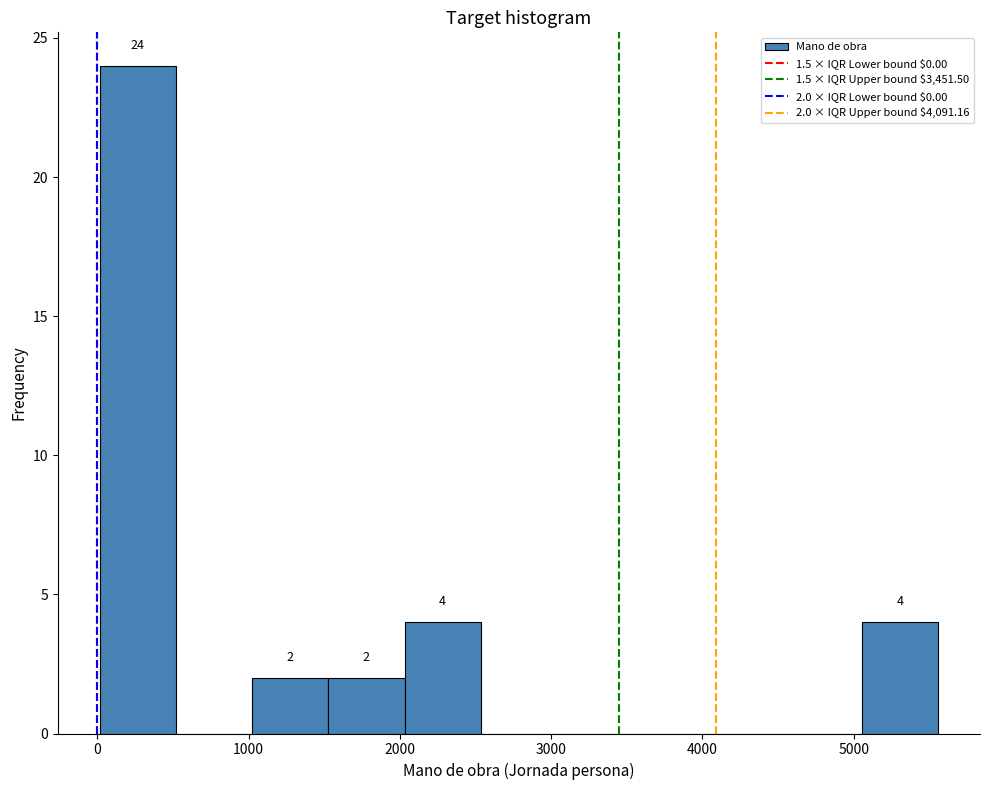

Which range on the x-axis has the tallest bar?

0 to 500